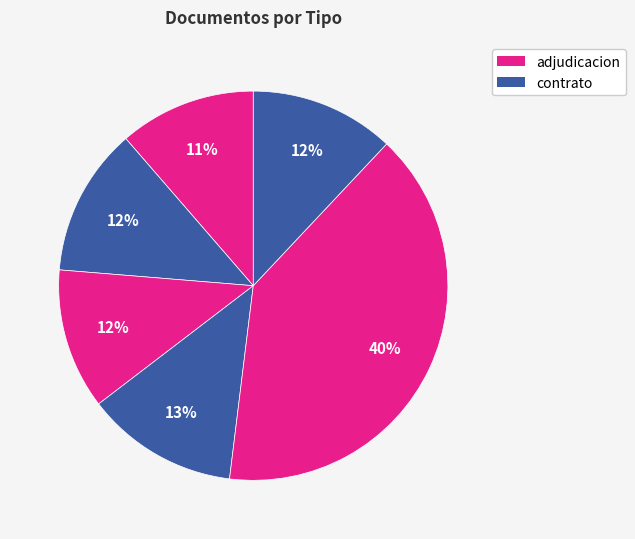

Count the number of slices in the pie.

6